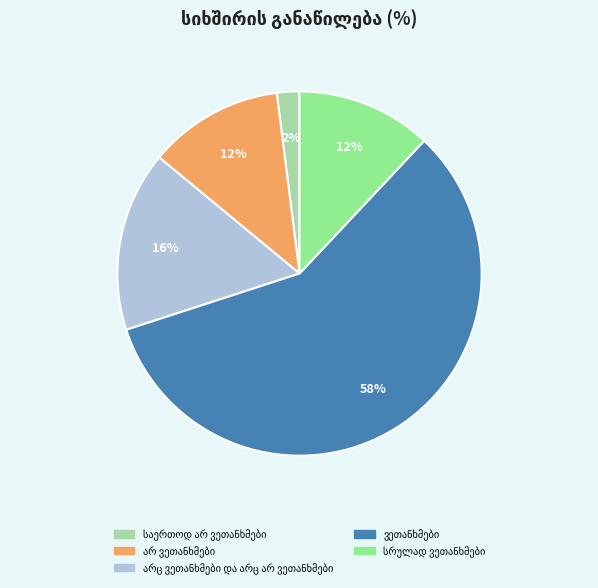

Does any single category account for the majority?

Yes